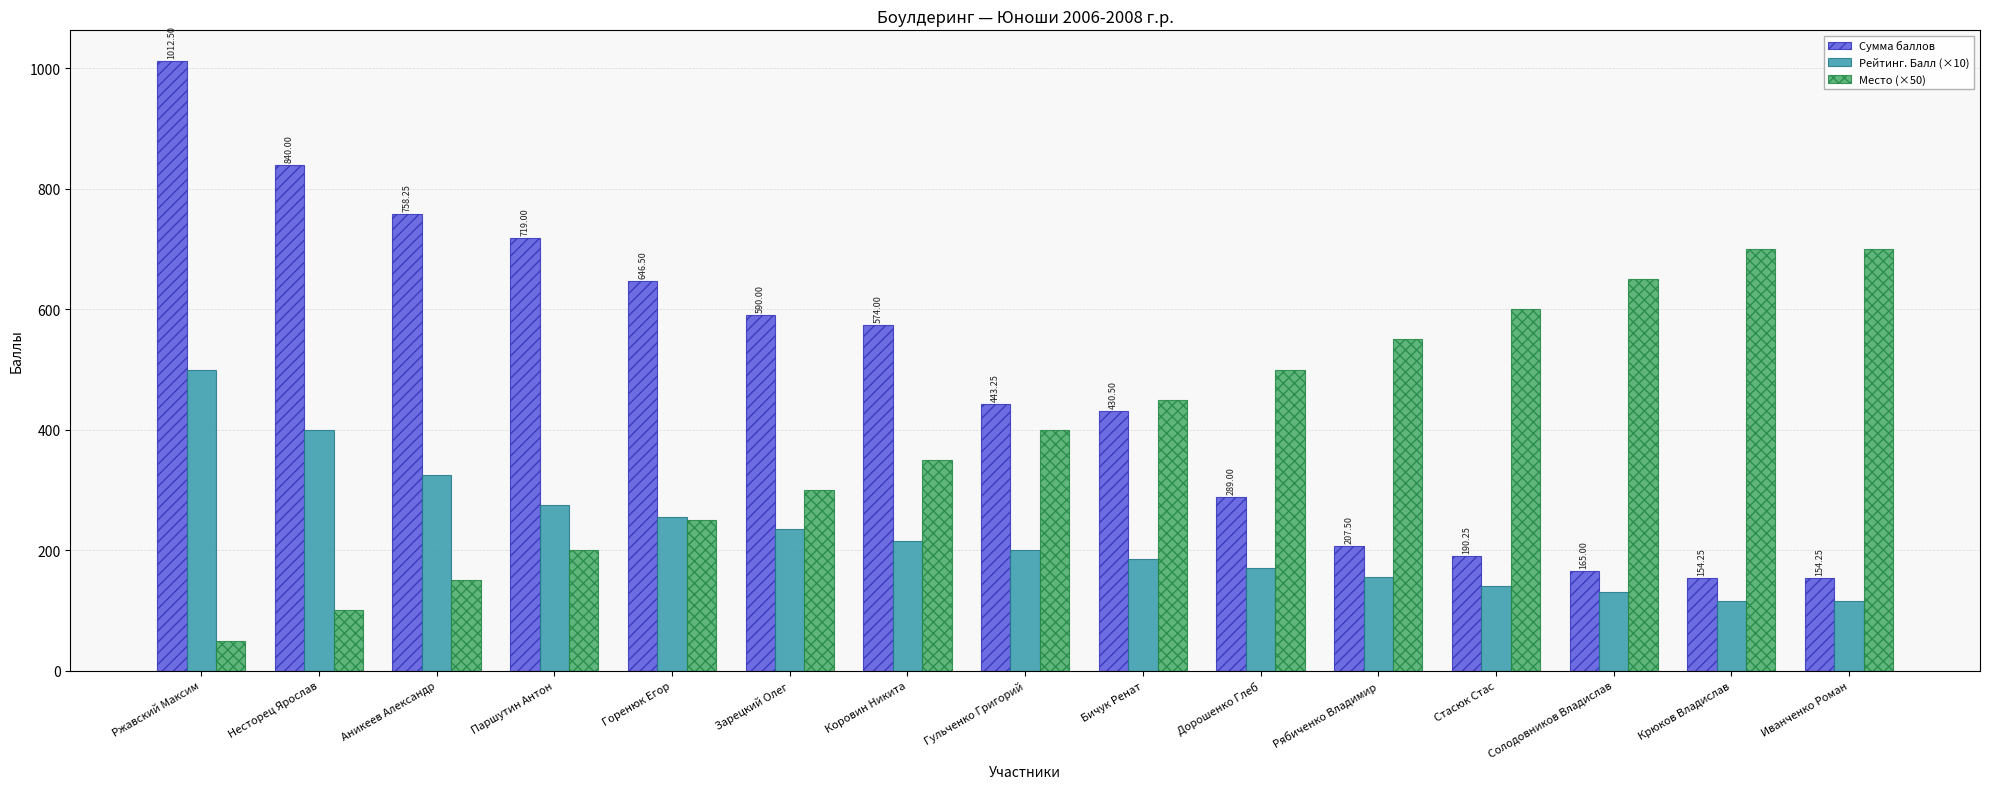

What position from the right is Бичук Ренат?

7